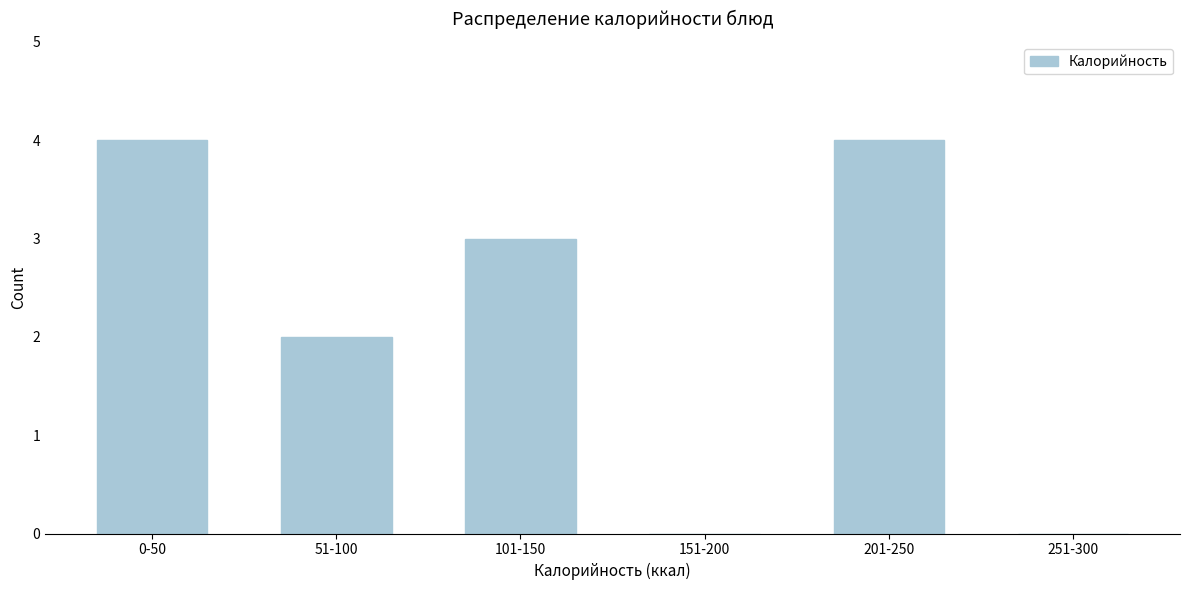

Reading right to left, list all the values displayed in this chart.

251-300=0	201-250=4	151-200=0	101-150=3	51-100=2	0-50=4